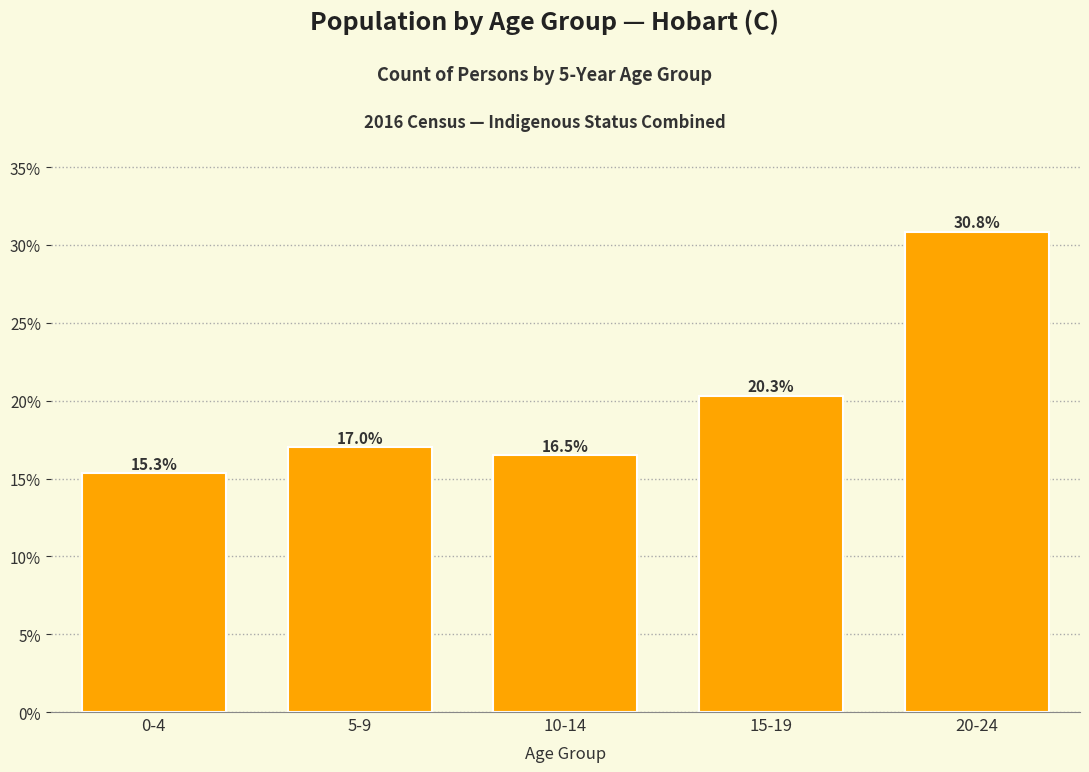

Reading left to right, extract all data points from this chart.

15.3	17.0	16.5	20.3	30.8